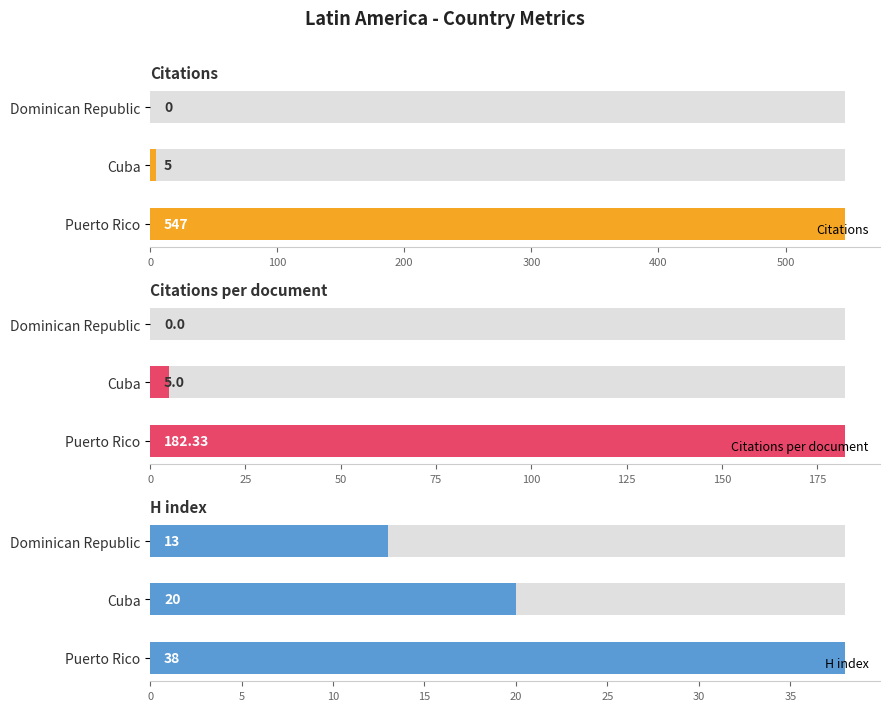

Count the number of categories in the chart.

3